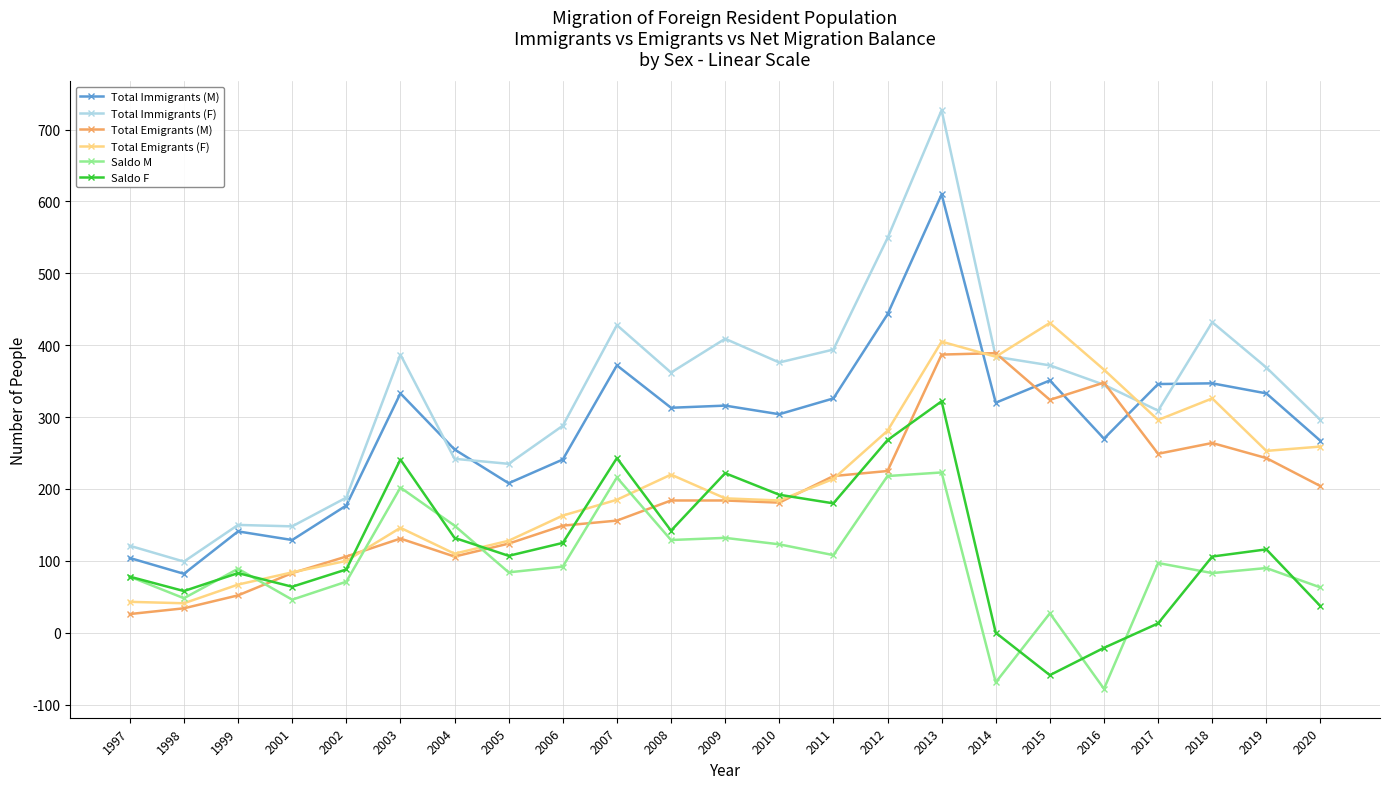

Where is the first local maximum for Saldo M?

1999